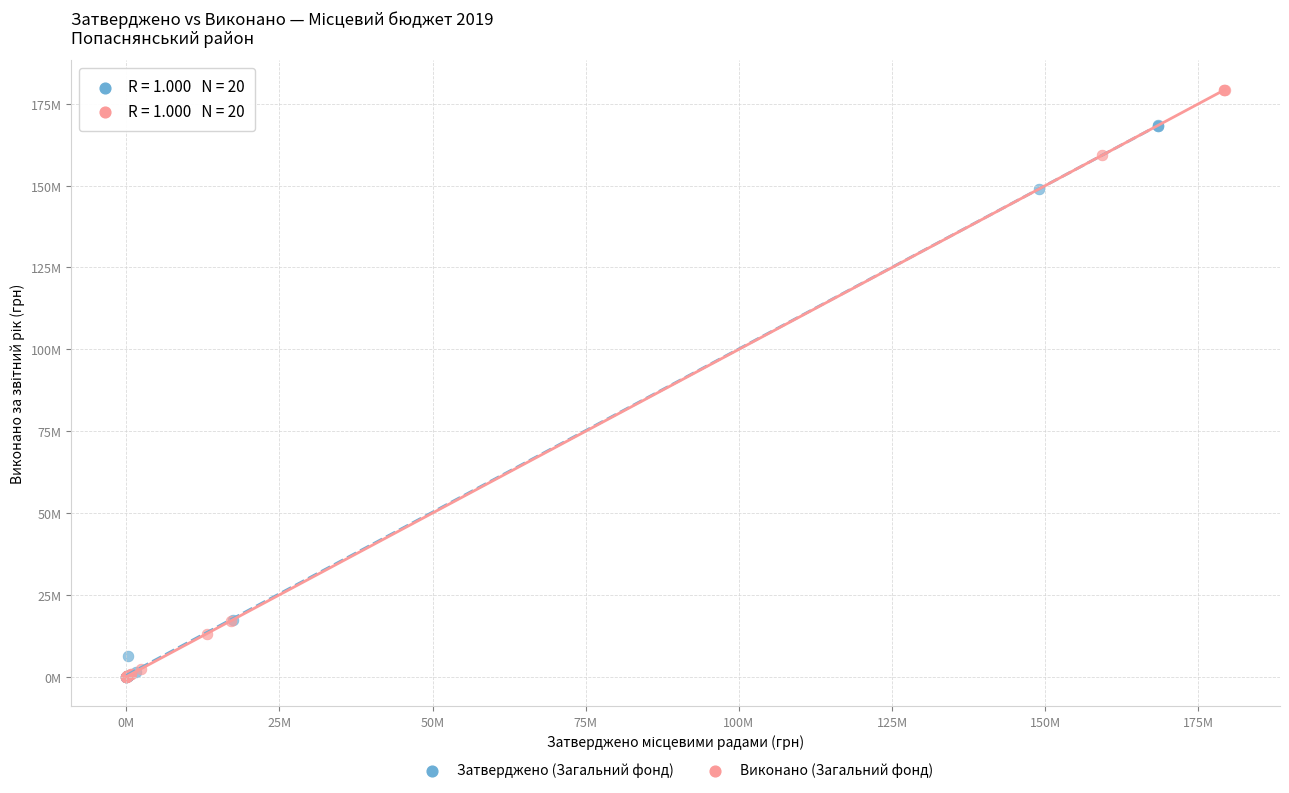

What are all the series names shown in the legend?

Затверджено (Загальний фонд), Виконано (Загальний фонд)